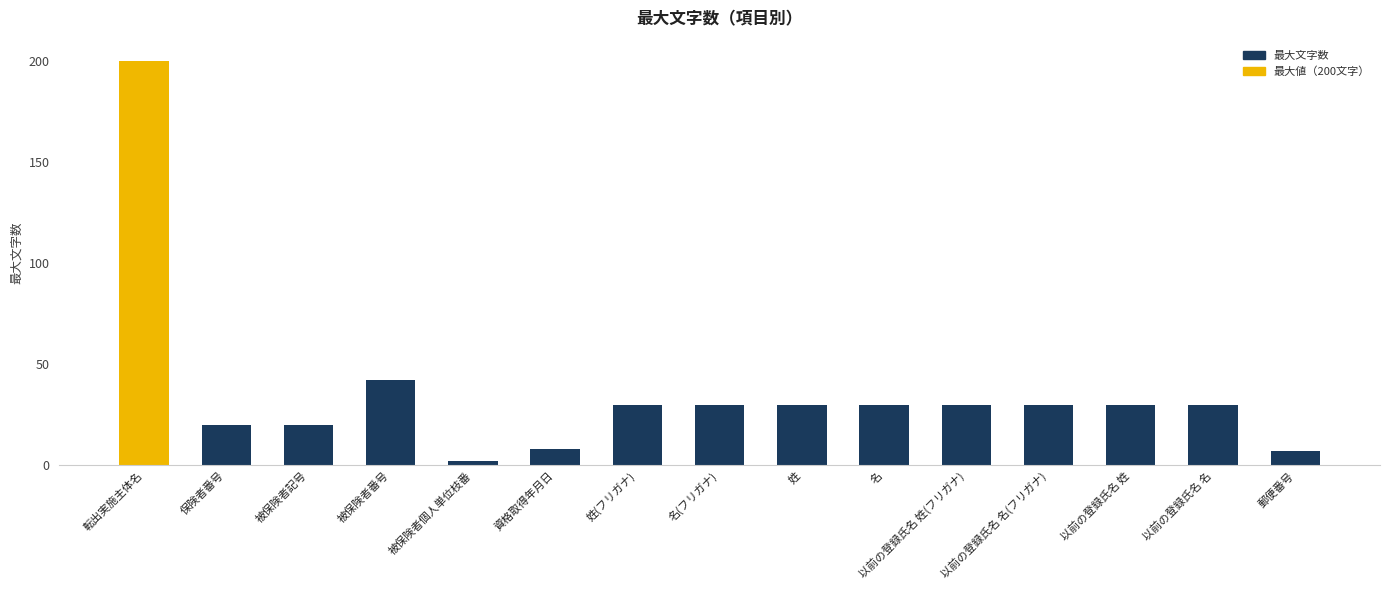

Reading right to left, what are all the values shown in this chart?

郵便番号=7	以前の登録氏名 名=30	以前の登録氏名 姓=30	以前の登録氏名 名(フリガナ)=30	以前の登録氏名 姓(フリガナ)=30	名=30	姓=30	名(フリガナ)=30	姓(フリガナ)=30	資格取得年月日=8	被保険者個人単位枝番=2	被保険者番号=42	被保険者記号=20	保険者番号=20	転出実施主体名=200